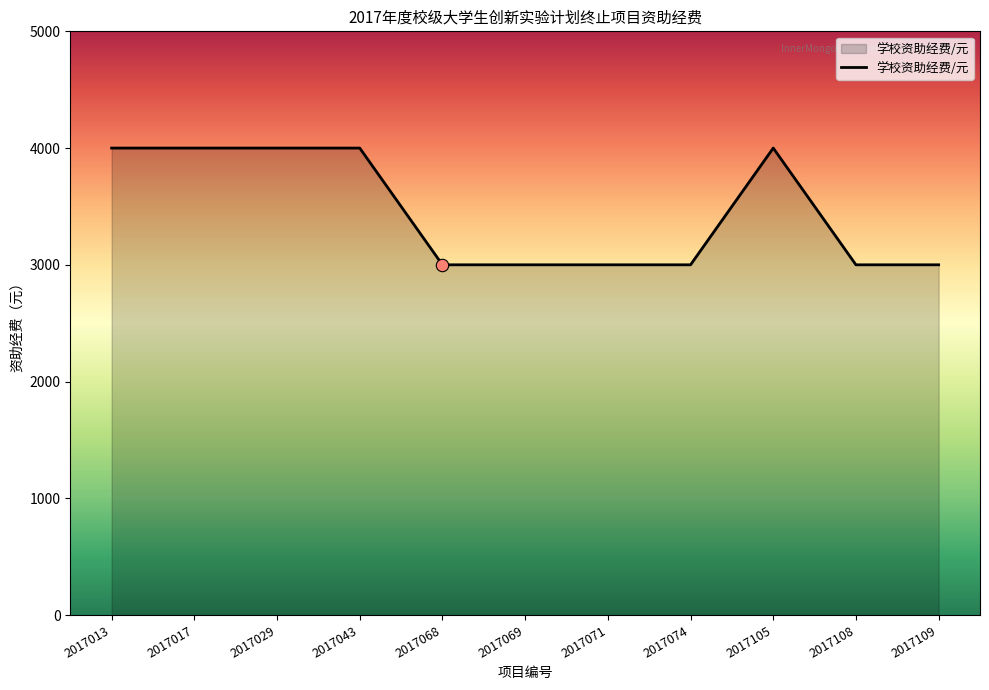

Which has a higher value, 2017108 or 2017043?

2017043